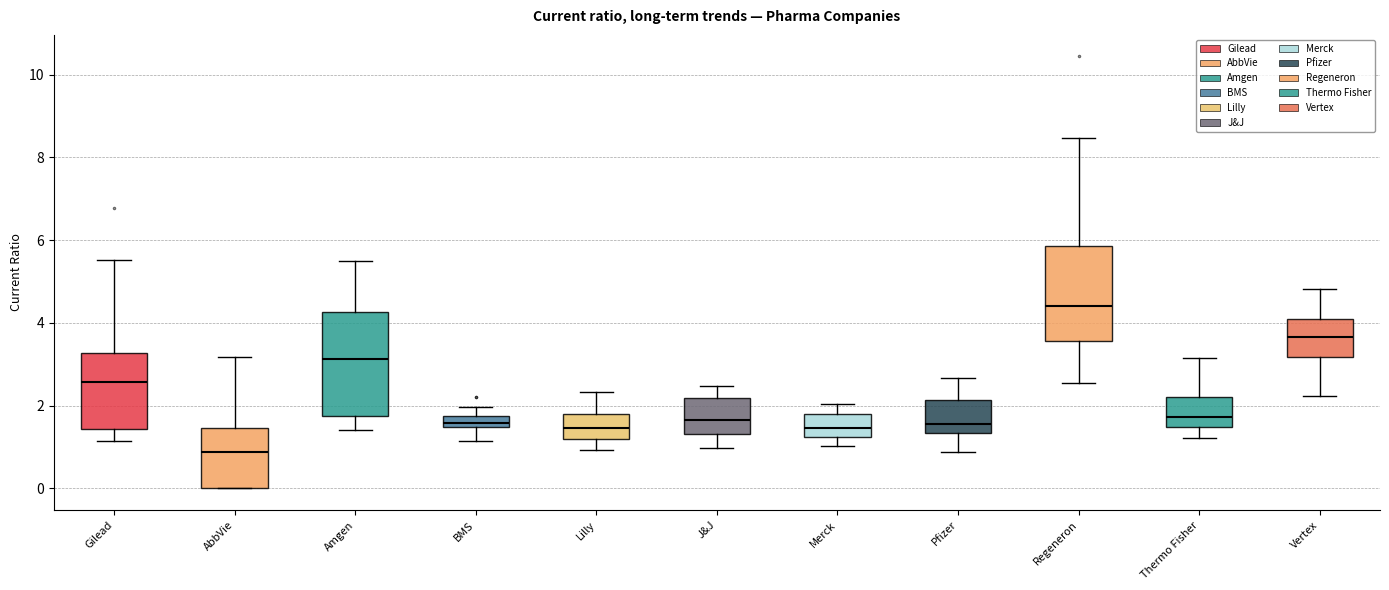

Where is the lower edge of the box for Pfizer on the y-axis? The values are not printed on the chart, so give them approximately, as read against the axis.

1.4